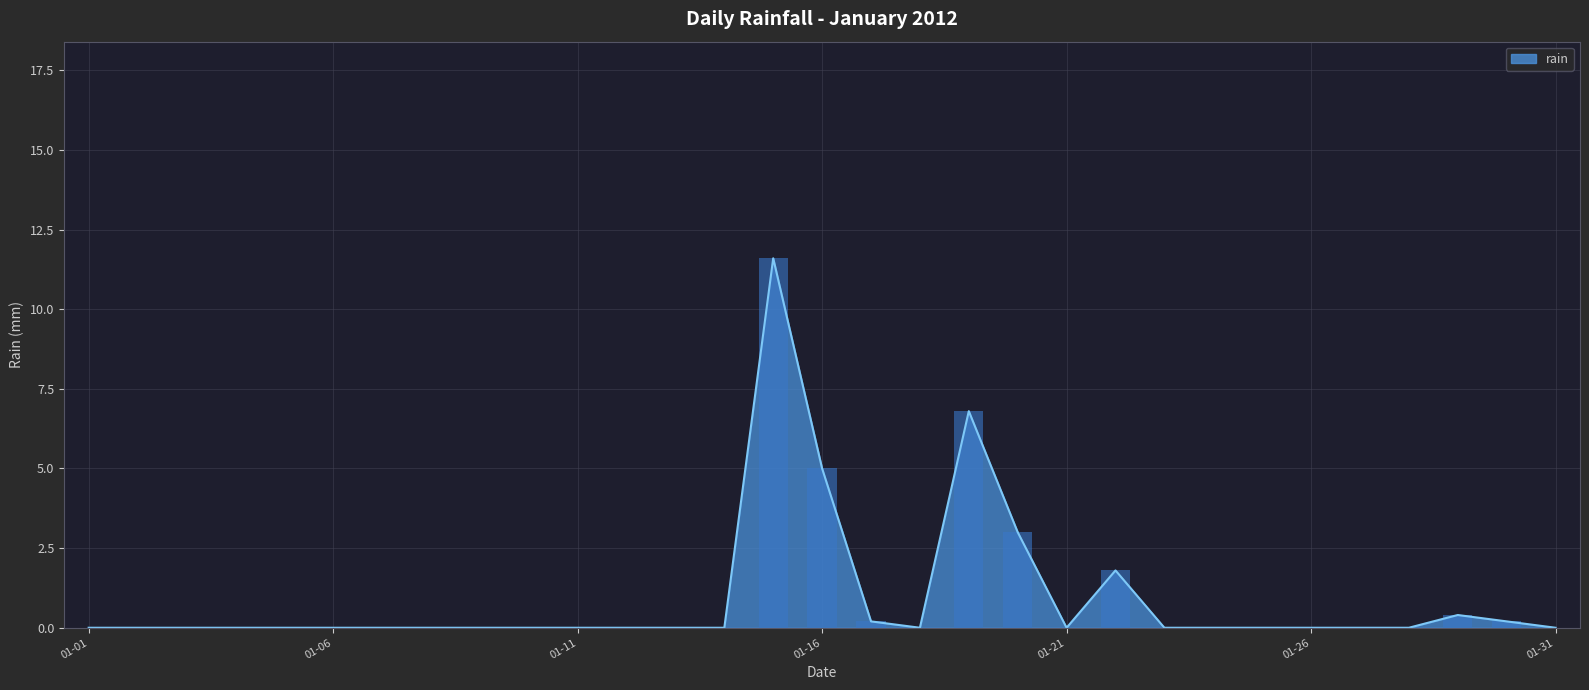

Reading right to left, extract all data points from this chart.

0.0	0.2	0.4	0.0	0.0	0.0	0.0	0.0	0.0	1.8	0.0	3.0	6.8	0.0	0.2	5.0	11.6	0.0	0.0	0.0	0.0	0.0	0.0	0.0	0.0	0.0	0.0	0.0	0.0	0.0	0.0